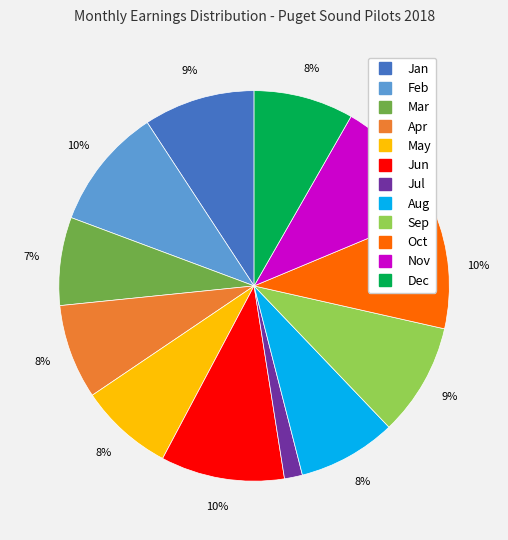

How many slices are in this pie chart?

12